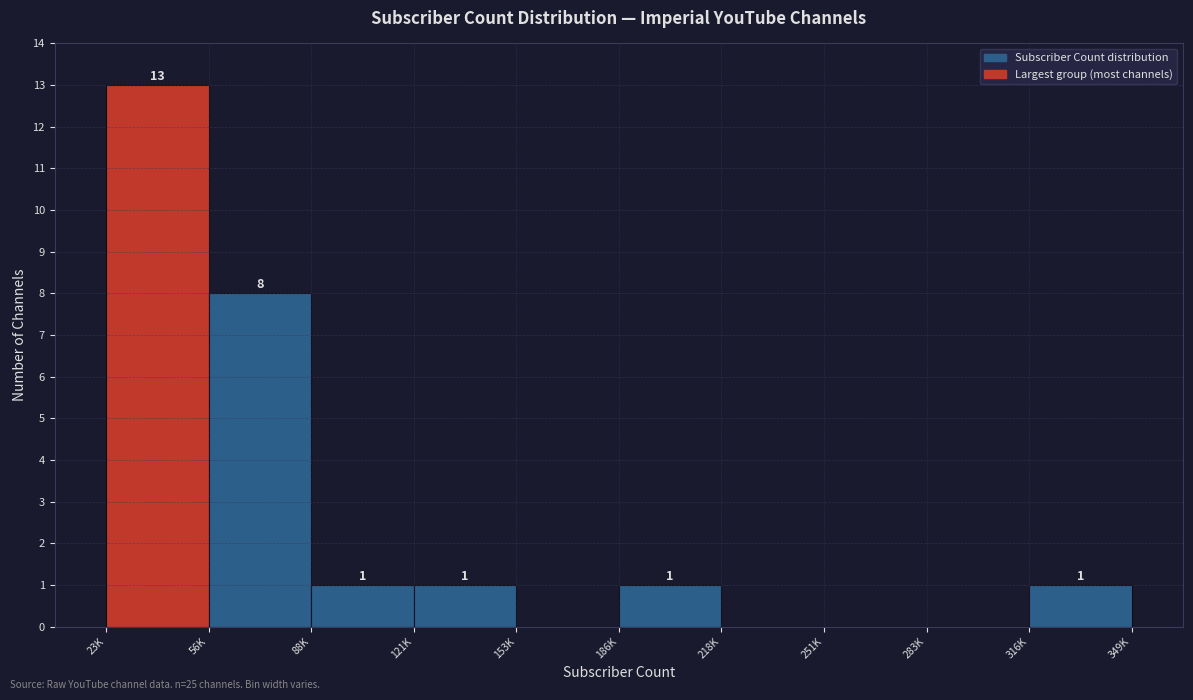

Reading right to left, list all the values displayed in this chart.

316K=1	283K=0	251K=0	218K=0	186K=1	153K=0	121K=1	88K=1	56K=8	23K=13